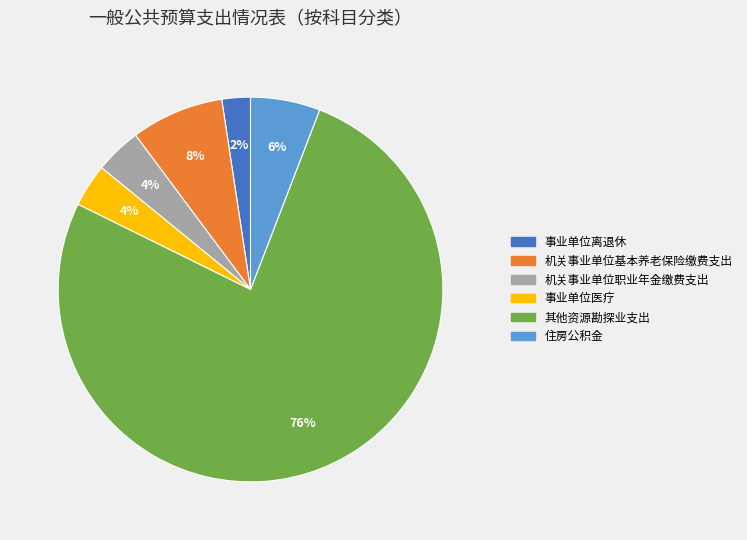

Which slice represents more than half of the pie?

其他资源勘探业支出